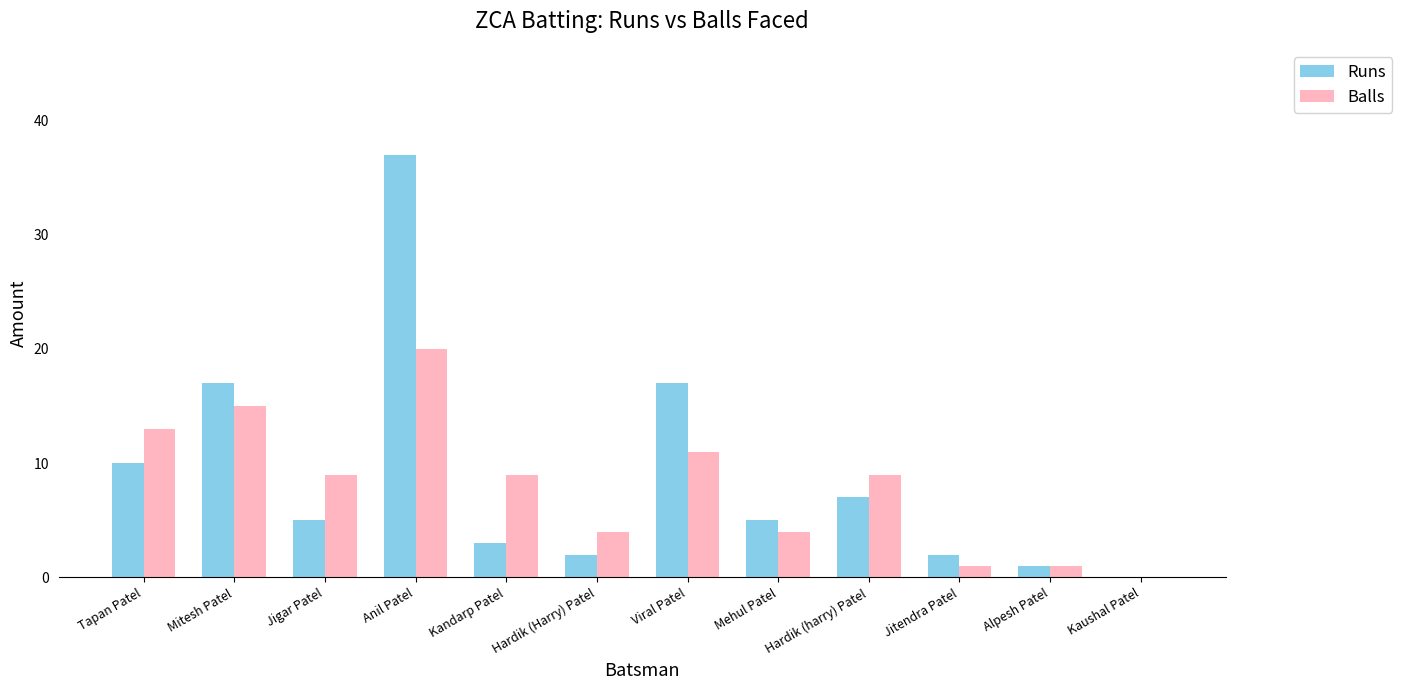

What is the sum of all Balls values?

96